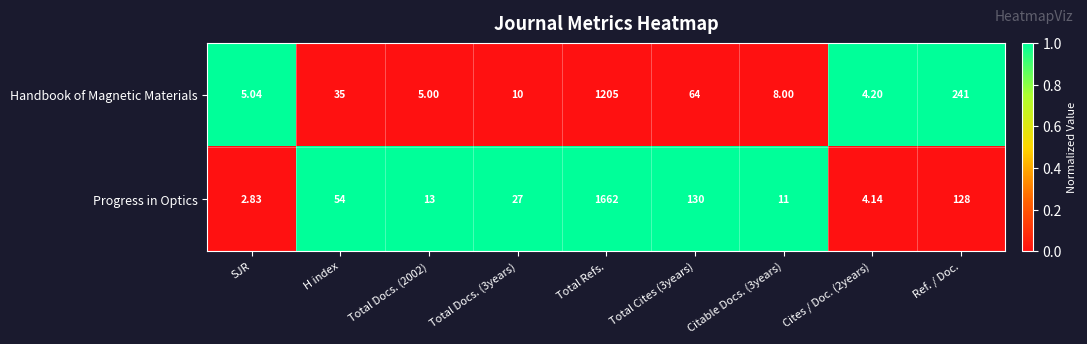

At which category is the sum across all series the highest?

Total Refs.